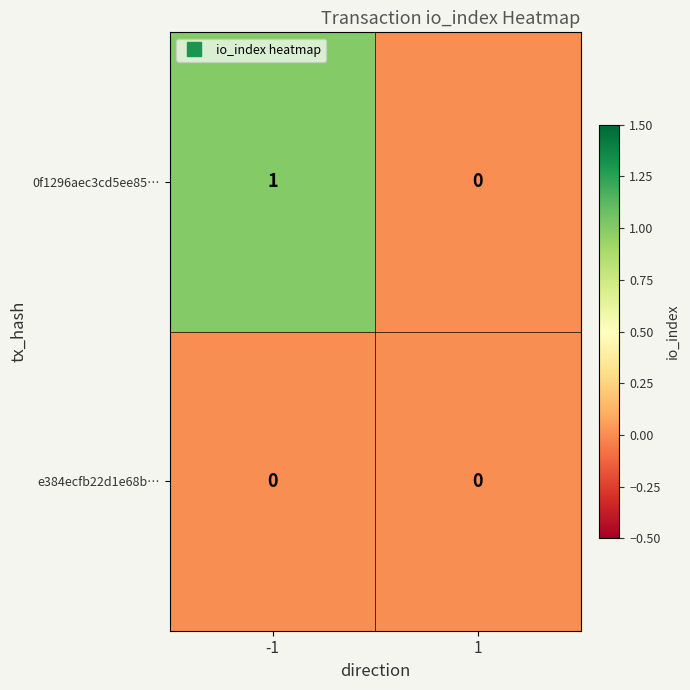

The 0f1296aec3cd5ee85… series shows 2 at -1. True or false?

False